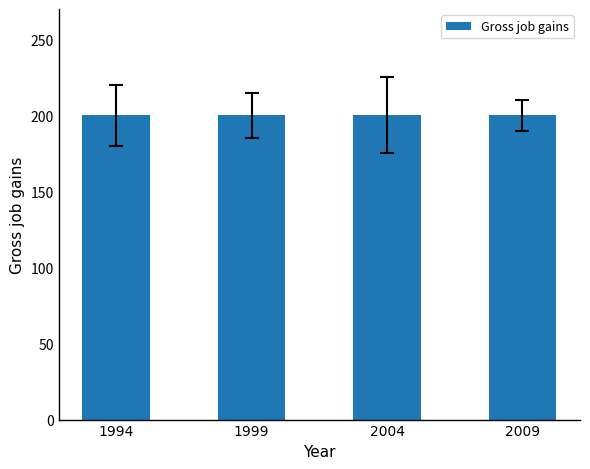

List the labels in order of Gross job losses value, smallest first.

1994, 1999, 2004, 2009